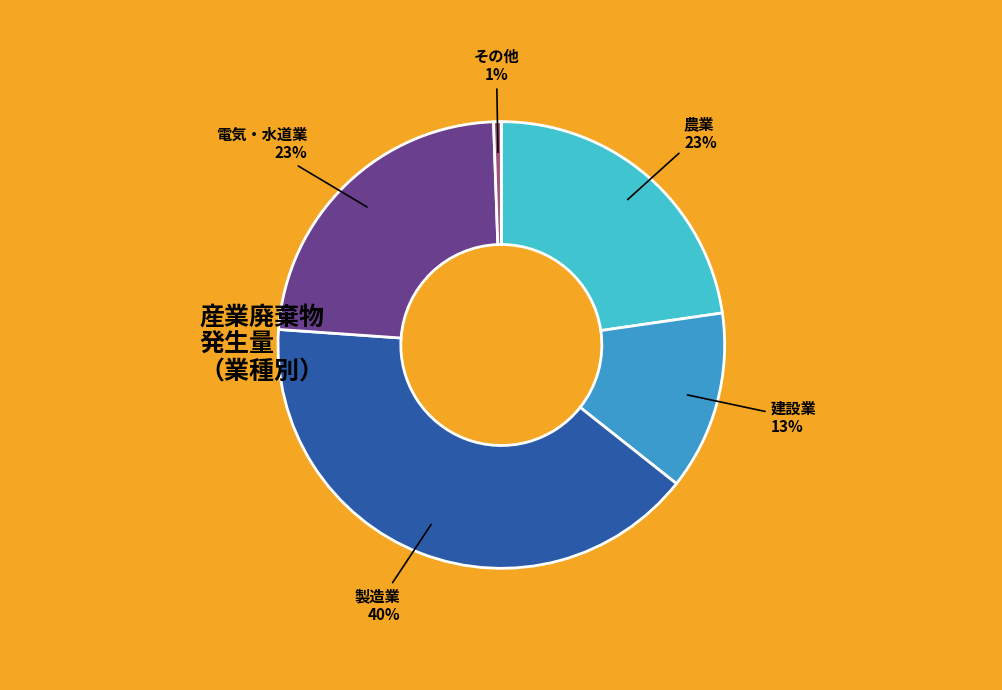

To the nearest percent, what is the average slice percentage?

20%